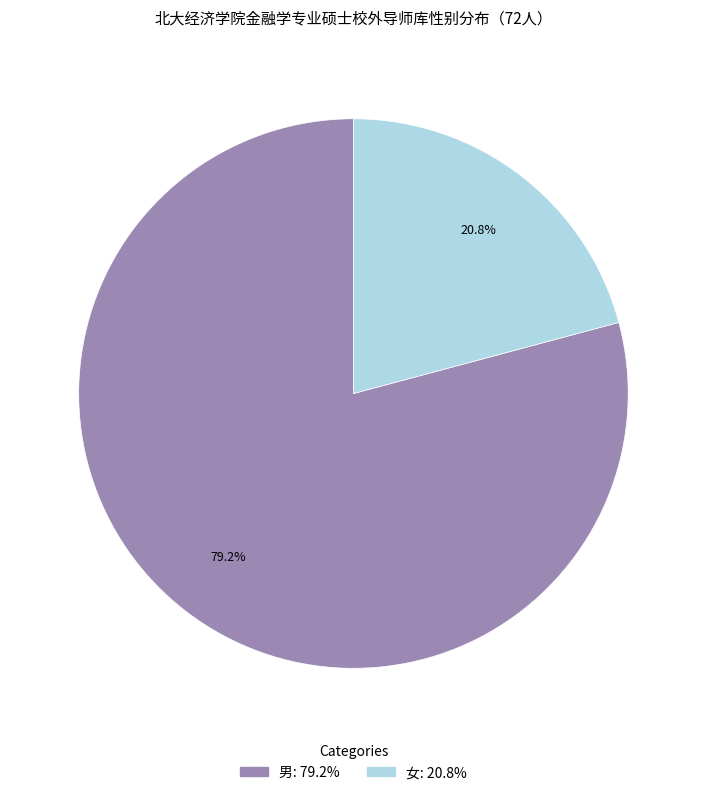

What percentage is the 女 slice, to the nearest percent?

21%